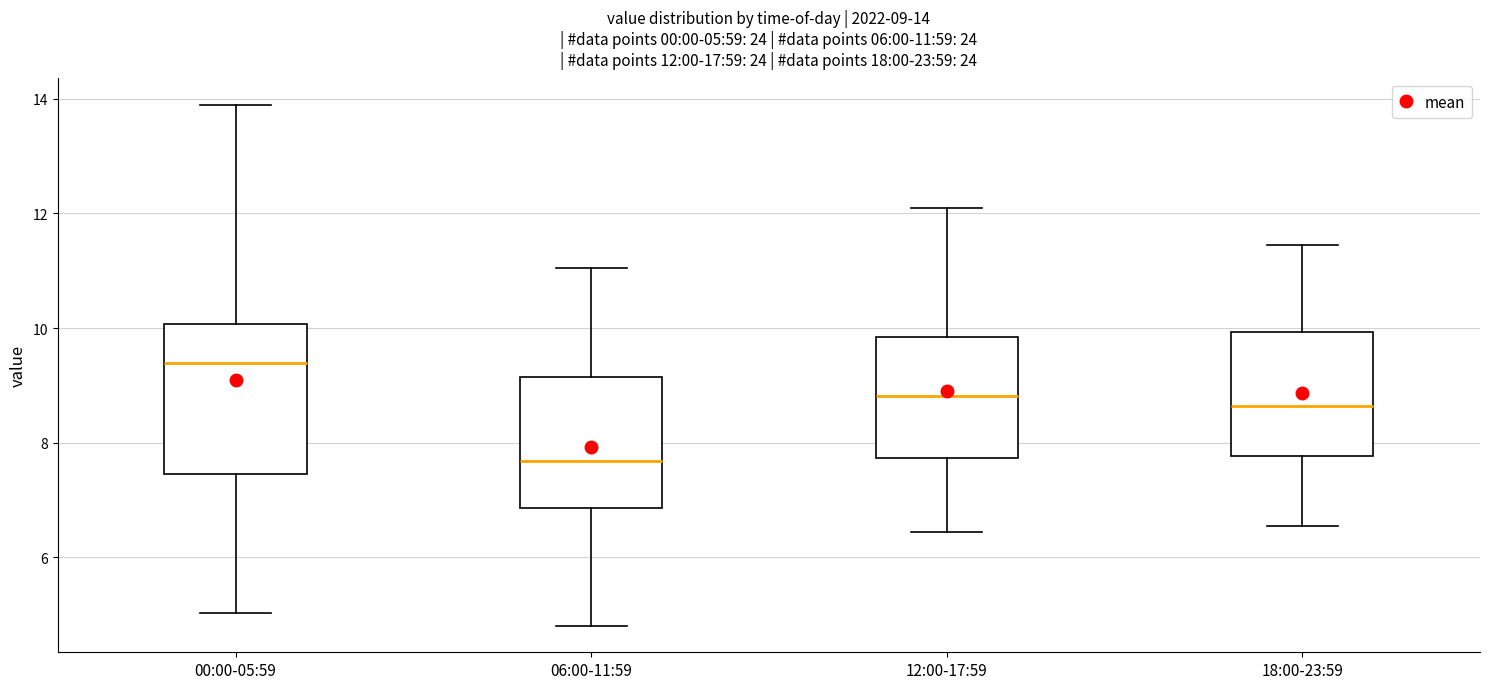

Which box has the lowest median line?

06:00-11:59